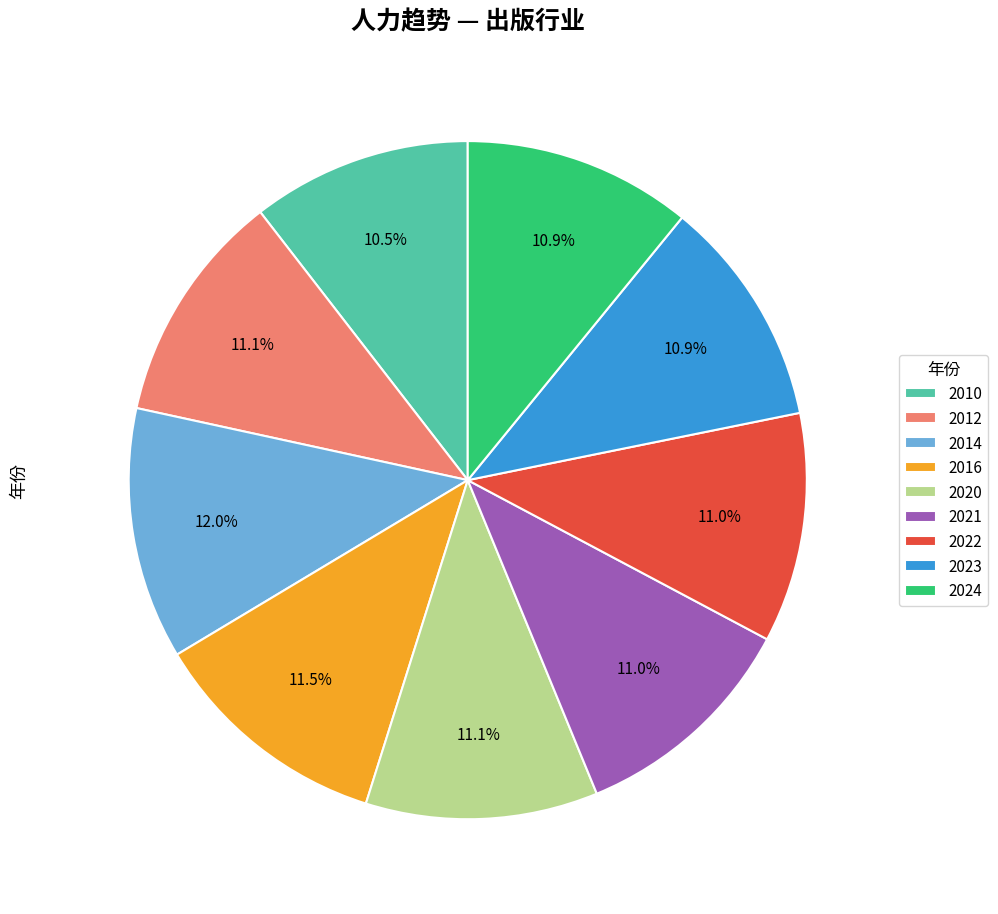

Approximately how many times larger is the value at 2024 compared to 2022?

1.0